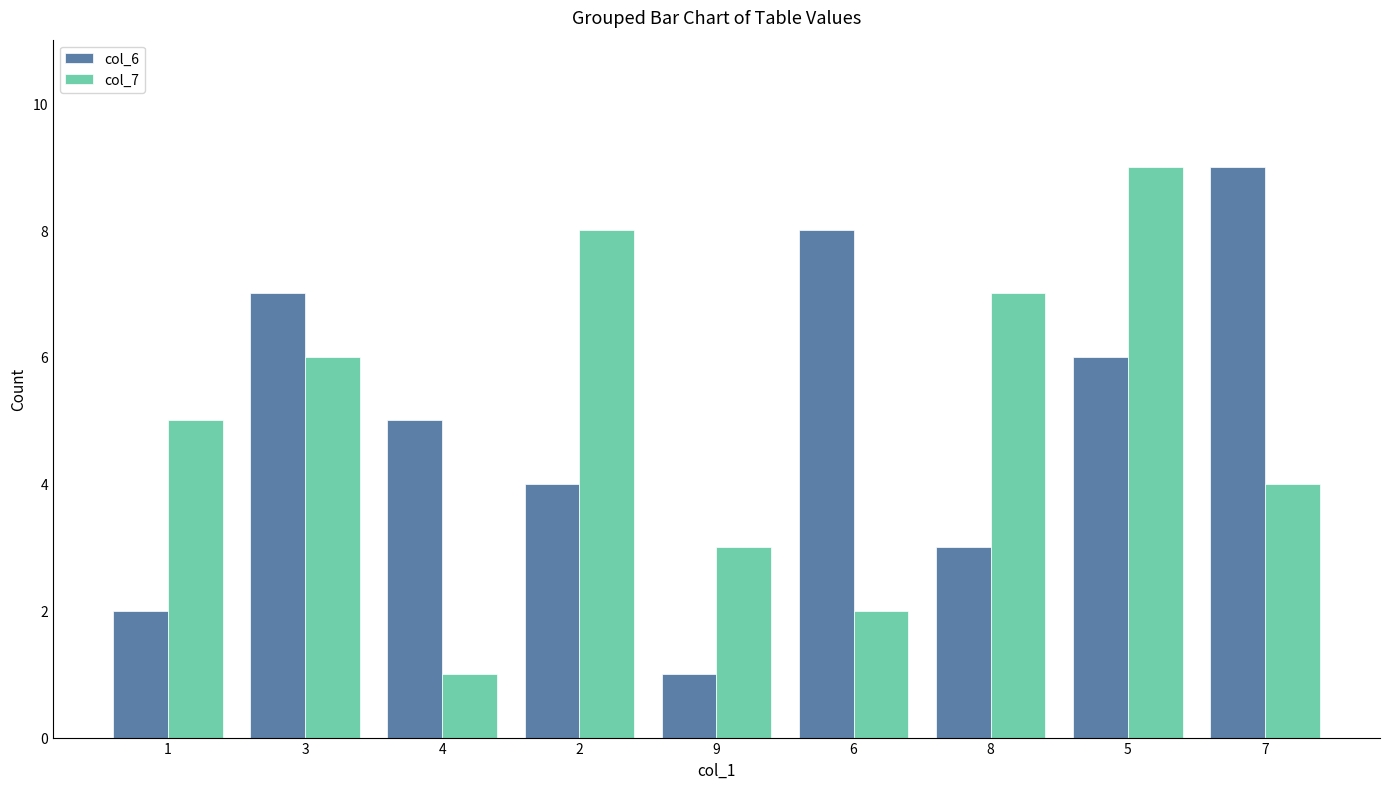

What position from the right is 3?

8